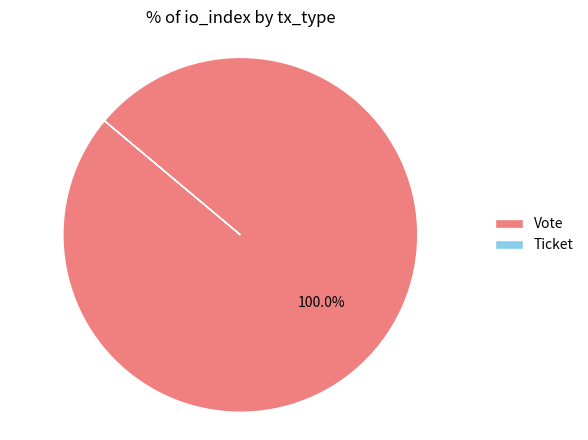

What is the majority slice?

Vote